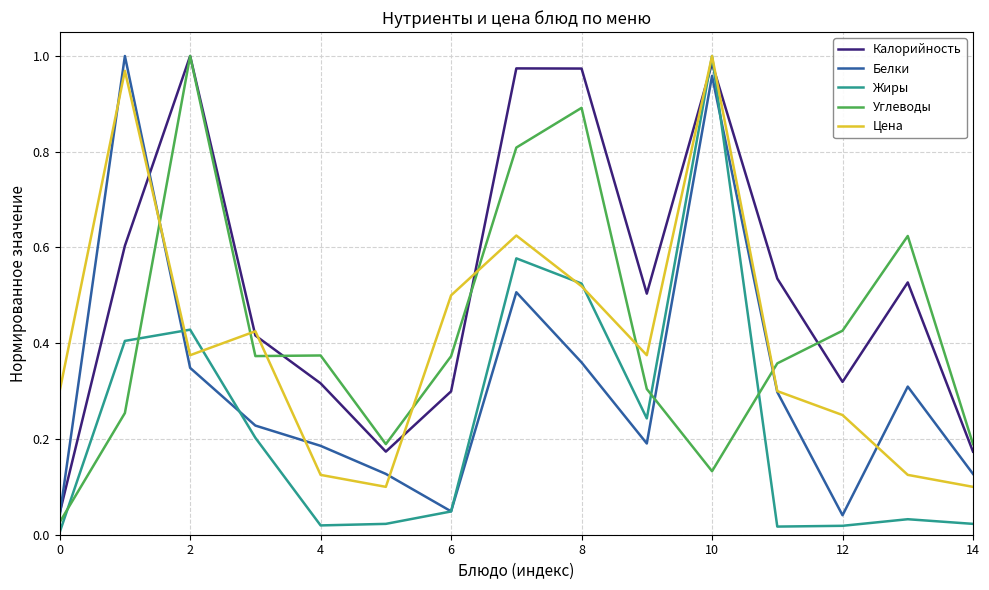

What is the difference between the maximum and minimum values in the Цена series?

0.9